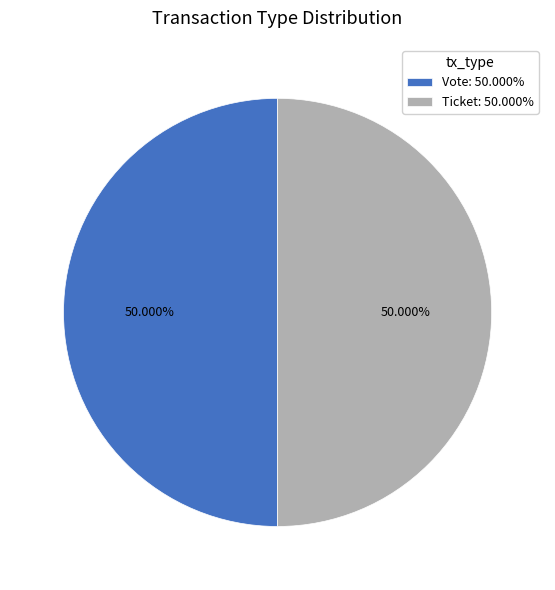

Is the sum of Vote: 50.000% and Ticket: 50.000% greater than half?

Yes